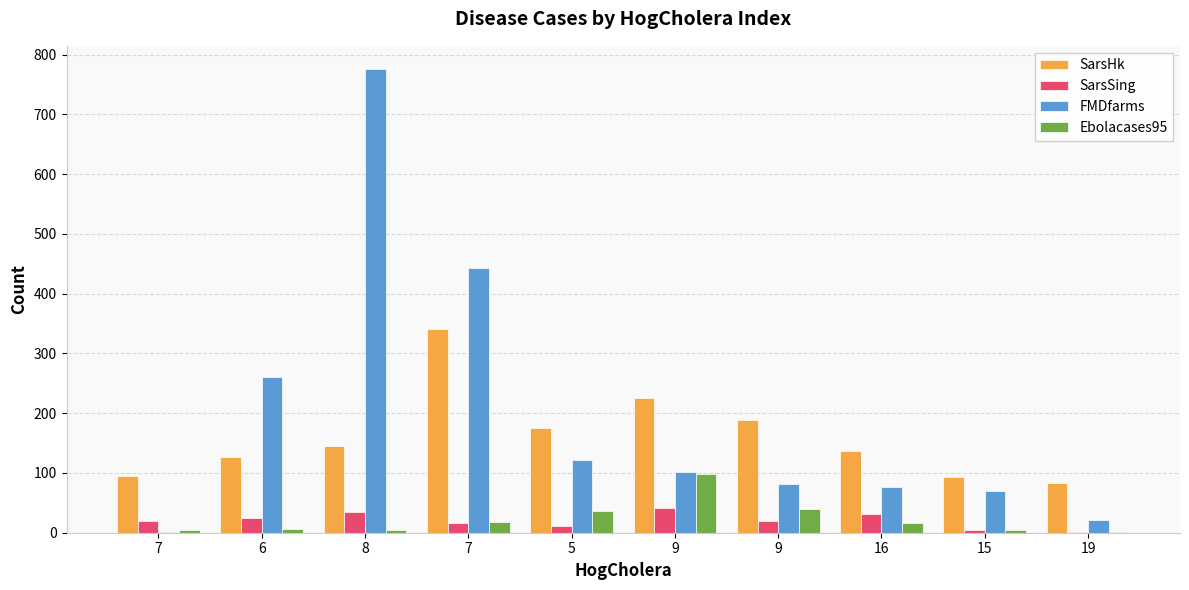

What is the maximum value for Ebolacases95?

99